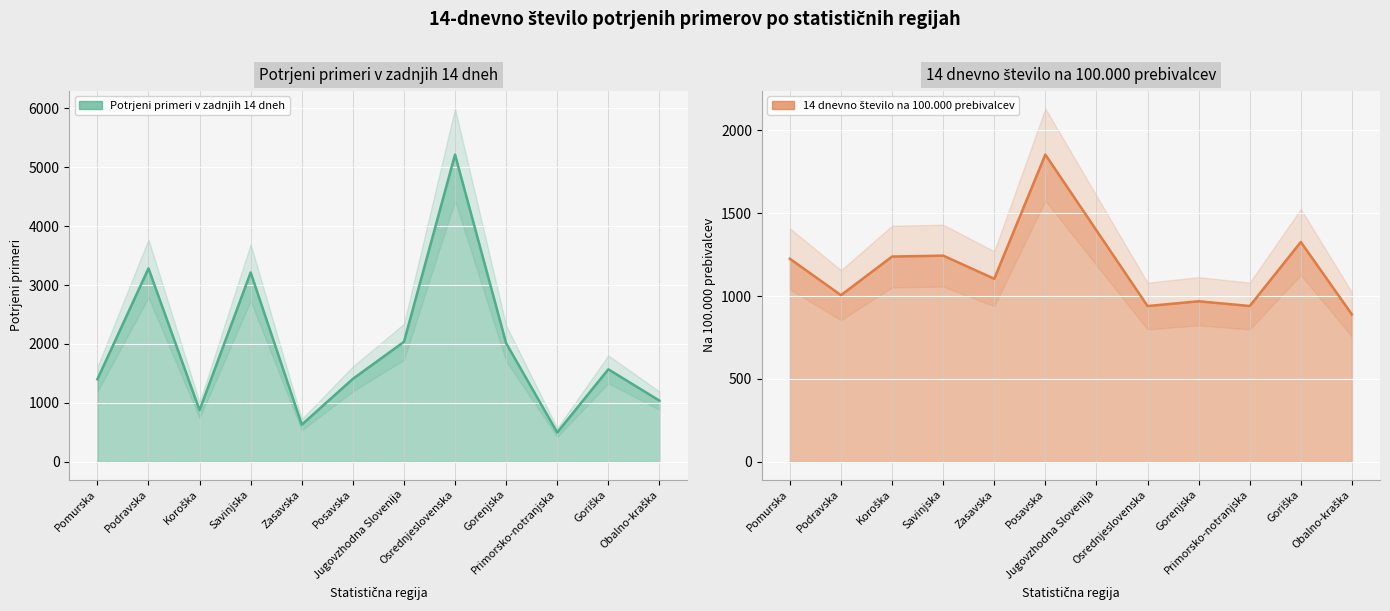

Reading right to left, list all the values displayed in this chart.

Potrjeni primeri v zadnjih 14 dneh: 1039.0	1570.0	499.0	2013.0	5213.0	2036.0	1408.0	631.0	3213.0	877.0	3282.0	1401.0
14 dnevno število na 100.000 prebivalcev: 889.0	1325.8	939.9	968.5	939.6	1395.9	1853.0	1104.2	1243.7	1238.1	1005.2	1224.7